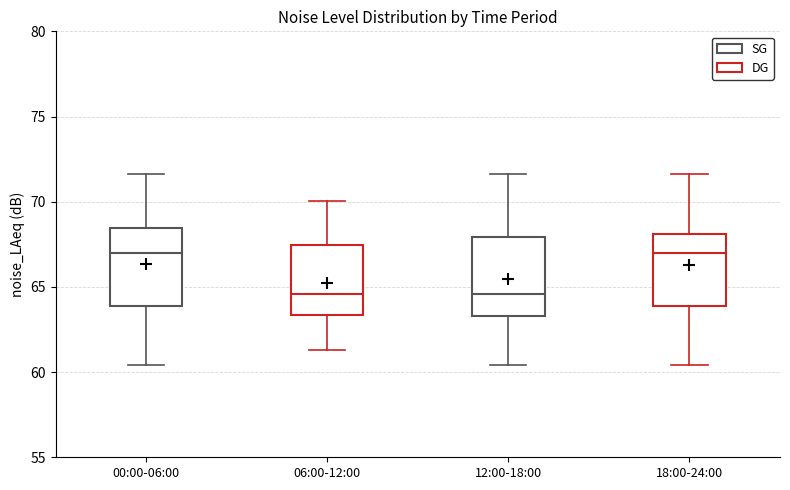

Reading left to right, read every box against the y-axis: the position of its median line, the range the box covers, and the ends of its whiskers. The values are not printed on the chart, so give them approximately, as read against the axis.

00:00-06:00: median 67.0, box 64.0 to 68.5, whiskers 60.5 to 71.5
06:00-12:00: median 64.5, box 63.5 to 67.5, whiskers 61.5 to 70.0
12:00-18:00: median 64.5, box 63.5 to 68.0, whiskers 60.5 to 71.5
18:00-24:00: median 67.0, box 64.0 to 68.0, whiskers 60.5 to 71.5